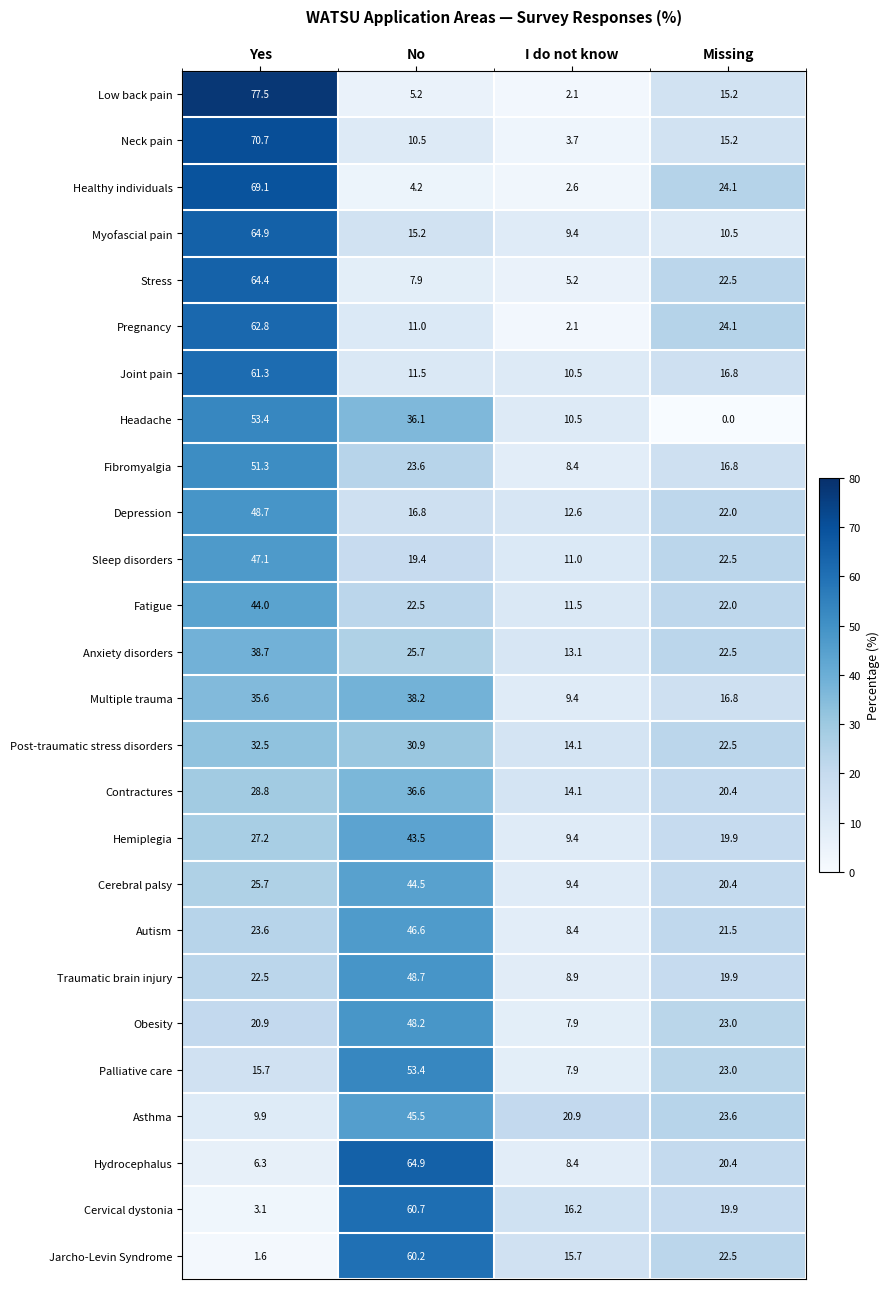

At Yes, list the series in order from smallest to largest.

Jarcho-Levin Syndrome, Cervical dystonia, Hydrocephalus, Asthma, Palliative care, Obesity, Traumatic brain injury, Autism, Cerebral palsy, Hemiplegia, Contractures, Post-traumatic stress disorders, Multiple trauma, Anxiety disorders, Fatigue, Sleep disorders, Depression, Fibromyalgia, Headache, Joint pain, Pregnancy, Stress, Myofascial pain, Healthy individuals, Neck pain, Low back pain